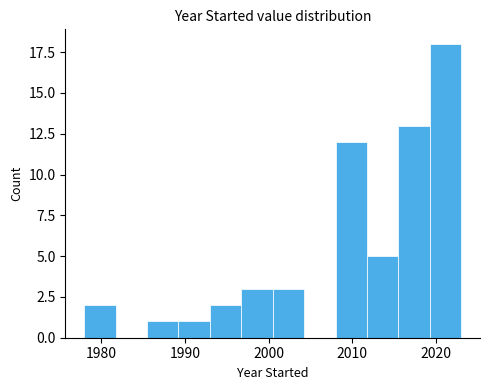

Read against the x-axis, roughly where is the centre of the tallest bar?

2021